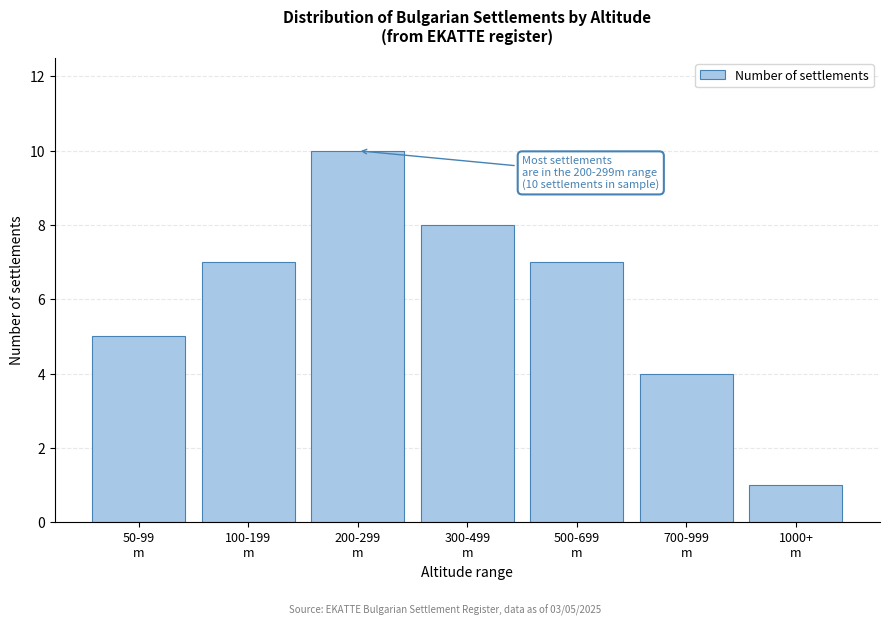

Reading left to right, extract all data points from this chart.

5	7	10	8	7	4	1